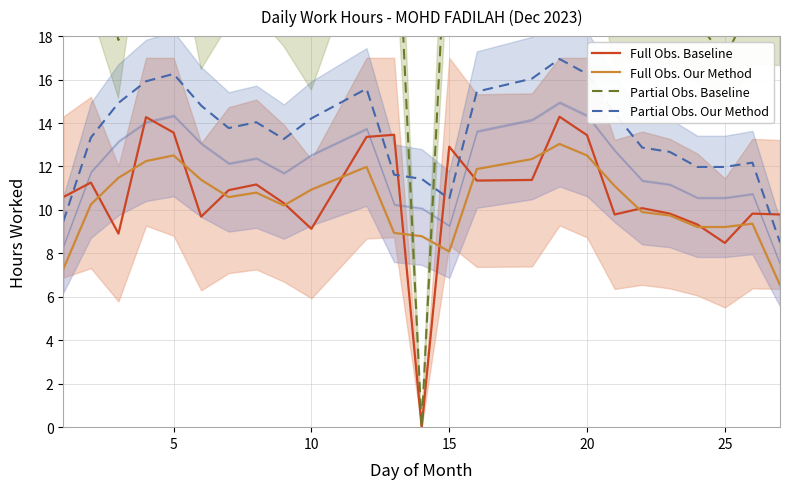

What is the lowest value of the Full Obs. Our Method series?

6.5